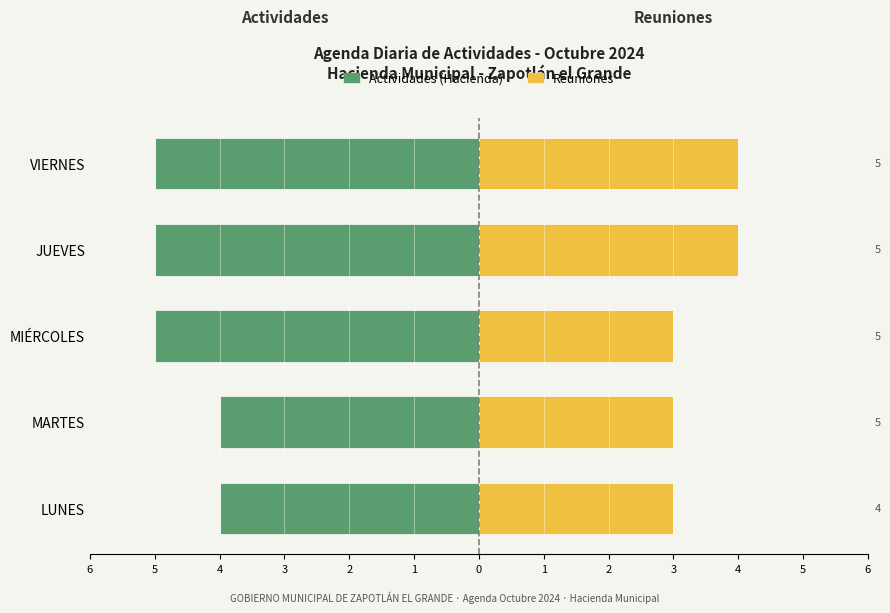

What is the sum of all Reuniones values?

17